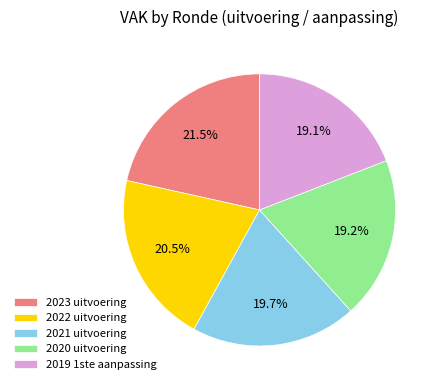

Which slice is the largest?

2023 uitvoering